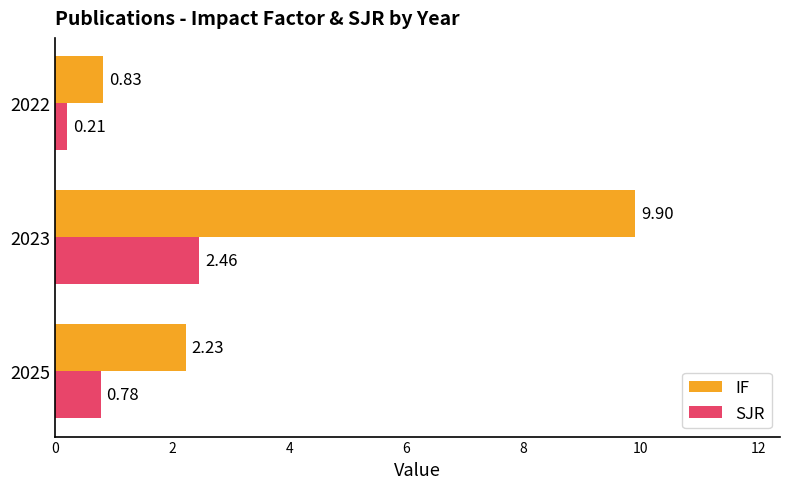

What is the total value across all series at 2025?

3.0